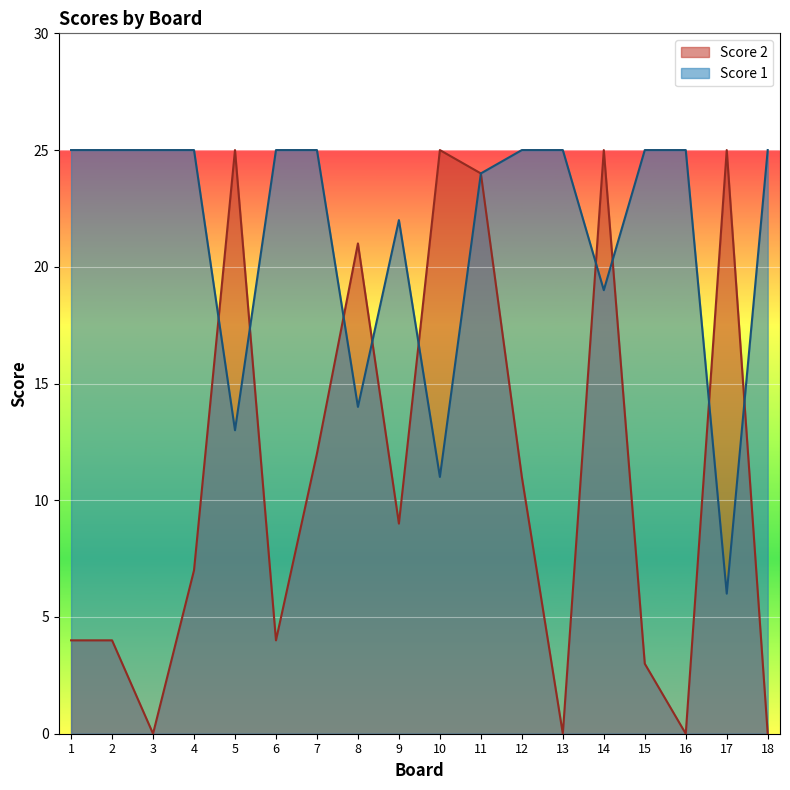

Rank the series by their maximum value, from highest to lowest.

Score 1, Score 2